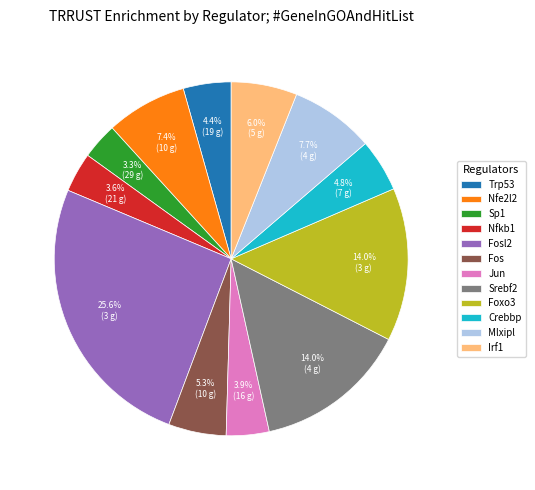

The Foxo3 slice represents 8% of the pie. True or false?

False